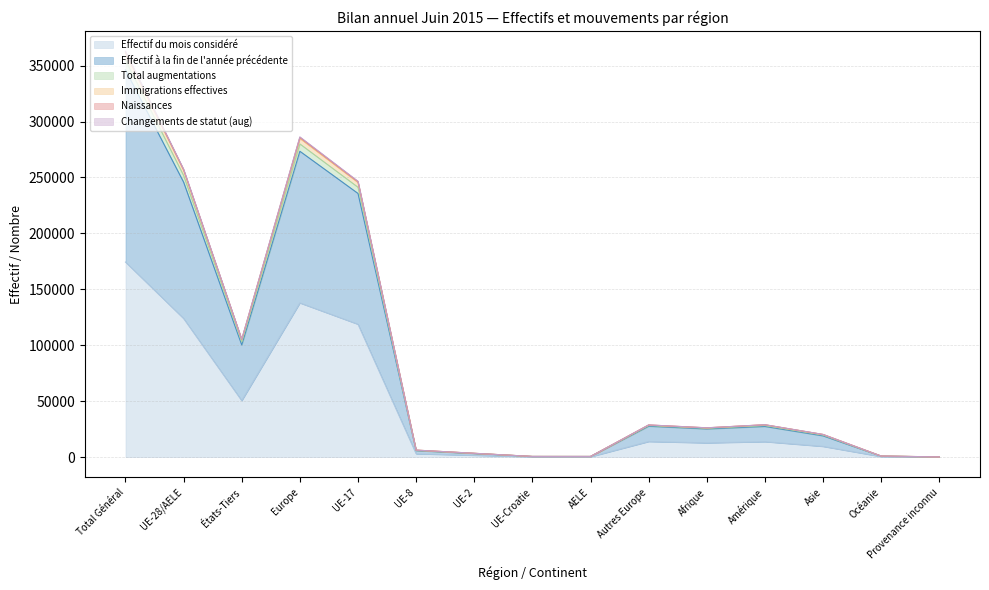

Reading left to right, extract all data points from this chart.

Effectif du mois considéré: 174384	123898	50486	137823	118766	2960	1622	283	267	13925	12698	13777	9555	436	95
Effectif à la fin de l'année précédente: 346072	245806	100266	273425	235715	5783	3204	550	554	27619	25191	27422	19016	867	151
Total augmentations: 361241	256304	104937	284925	245519	6228	3396	591	570	28621	26110	28877	20191	940	198
Immigrations effectives: 362894	257492	105402	286277	246620	6278	3431	592	571	28785	26212	28965	20296	945	199
Naissances: 354774	251745	103029	279977	241253	6037	3321	571	563	28232	25775	28213	19710	906	193
Changements de statut (aug): 362266	257035	105231	285783	246207	6254	3412	592	570	28748	26184	28925	20230	945	199